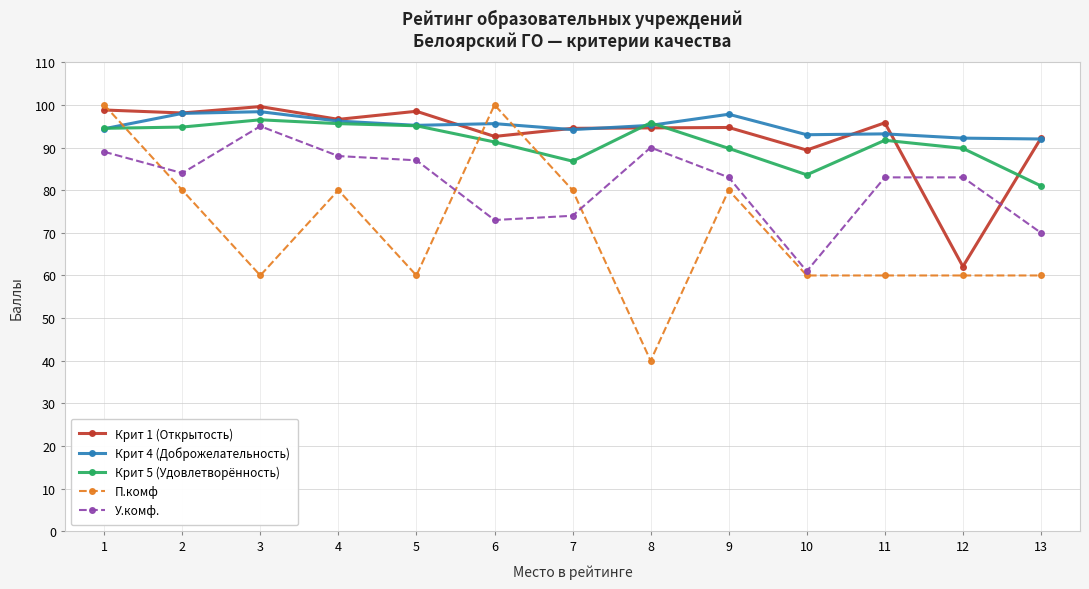

What value does the Крит 1 (Открытость) series have at 8?

94.6